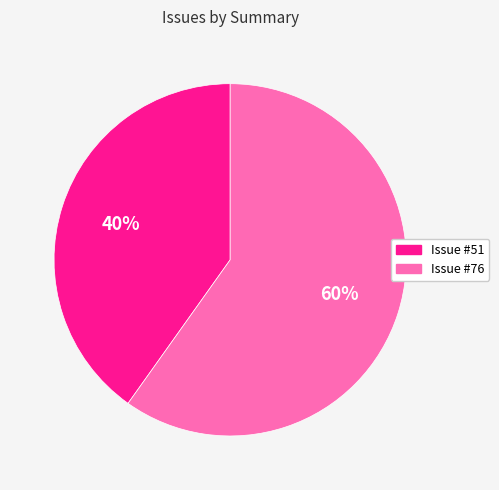

To the nearest percent, what is the average slice percentage?

50%